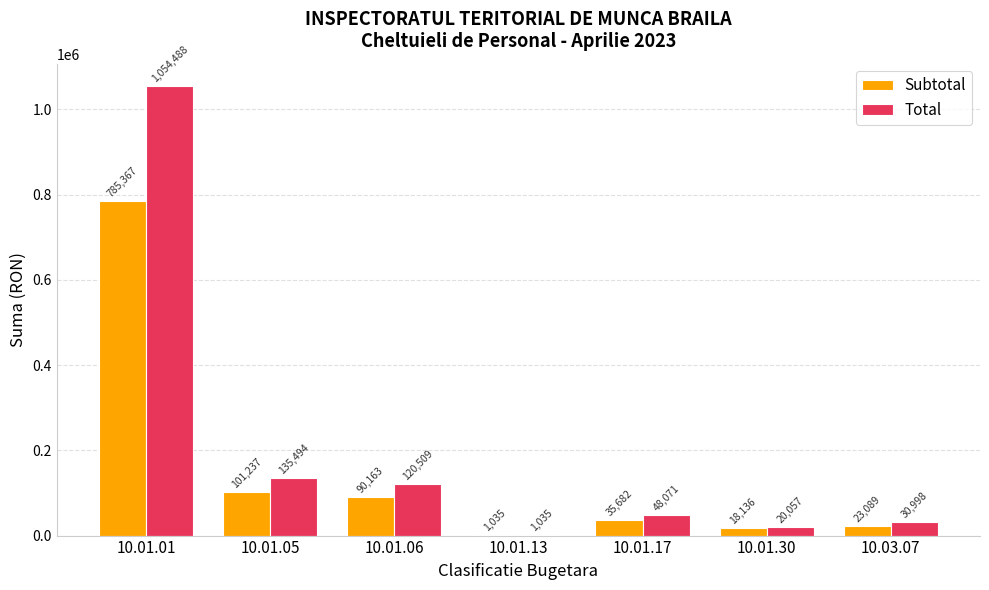

What is the highest value of the Total series?

1054488